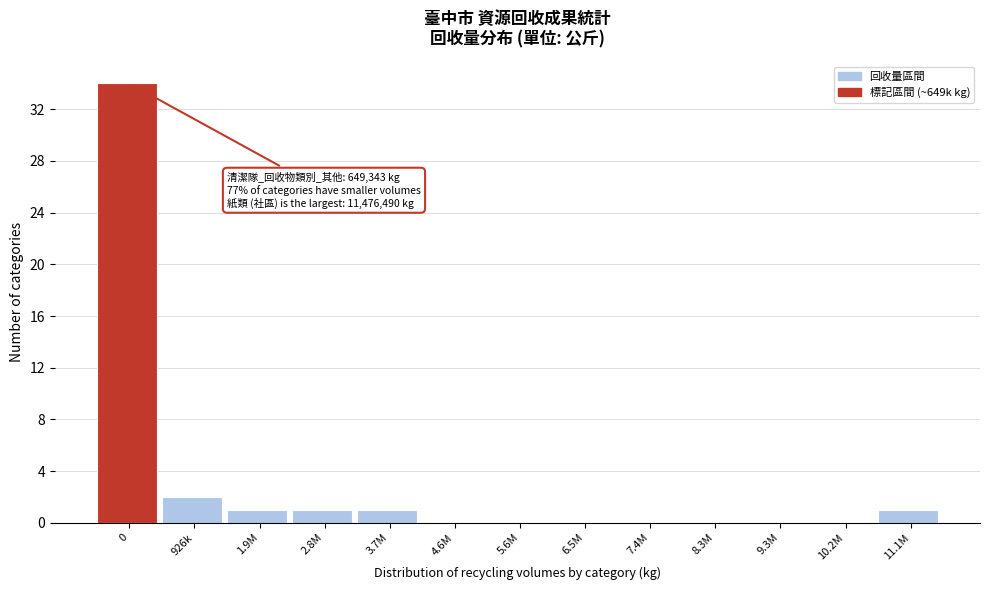

Reading left to right, what are all the values shown in this chart?

0=34	926k=2	1.9M=1	2.8M=1	3.7M=1	4.6M=0	5.6M=0	6.5M=0	7.4M=0	8.3M=0	9.3M=0	10.2M=0	11.1M=1